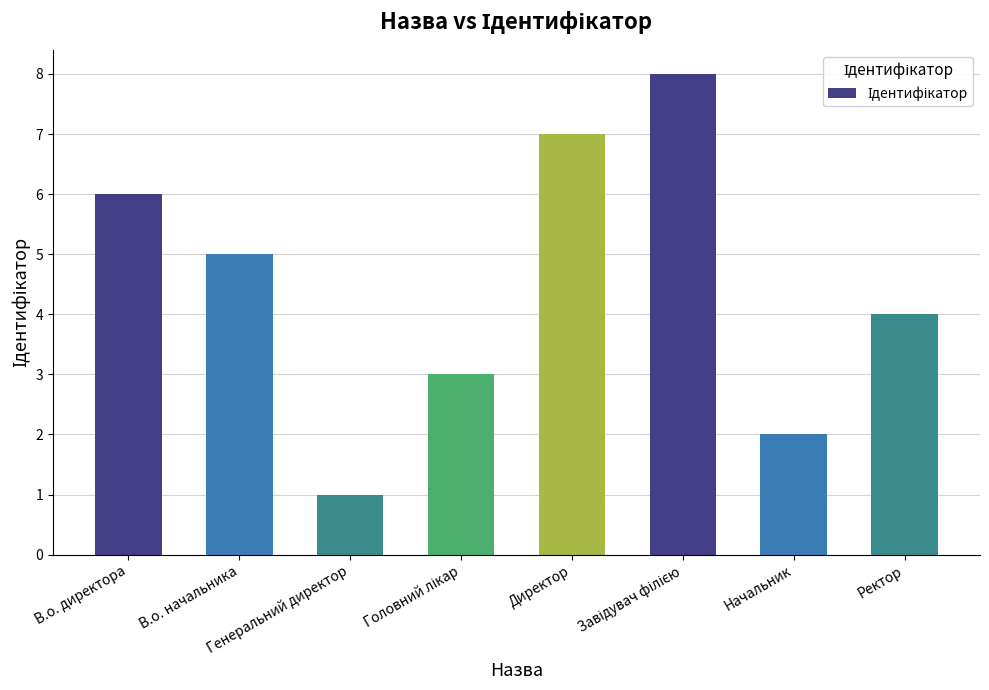

Count the values in the range 3 to 7.

5